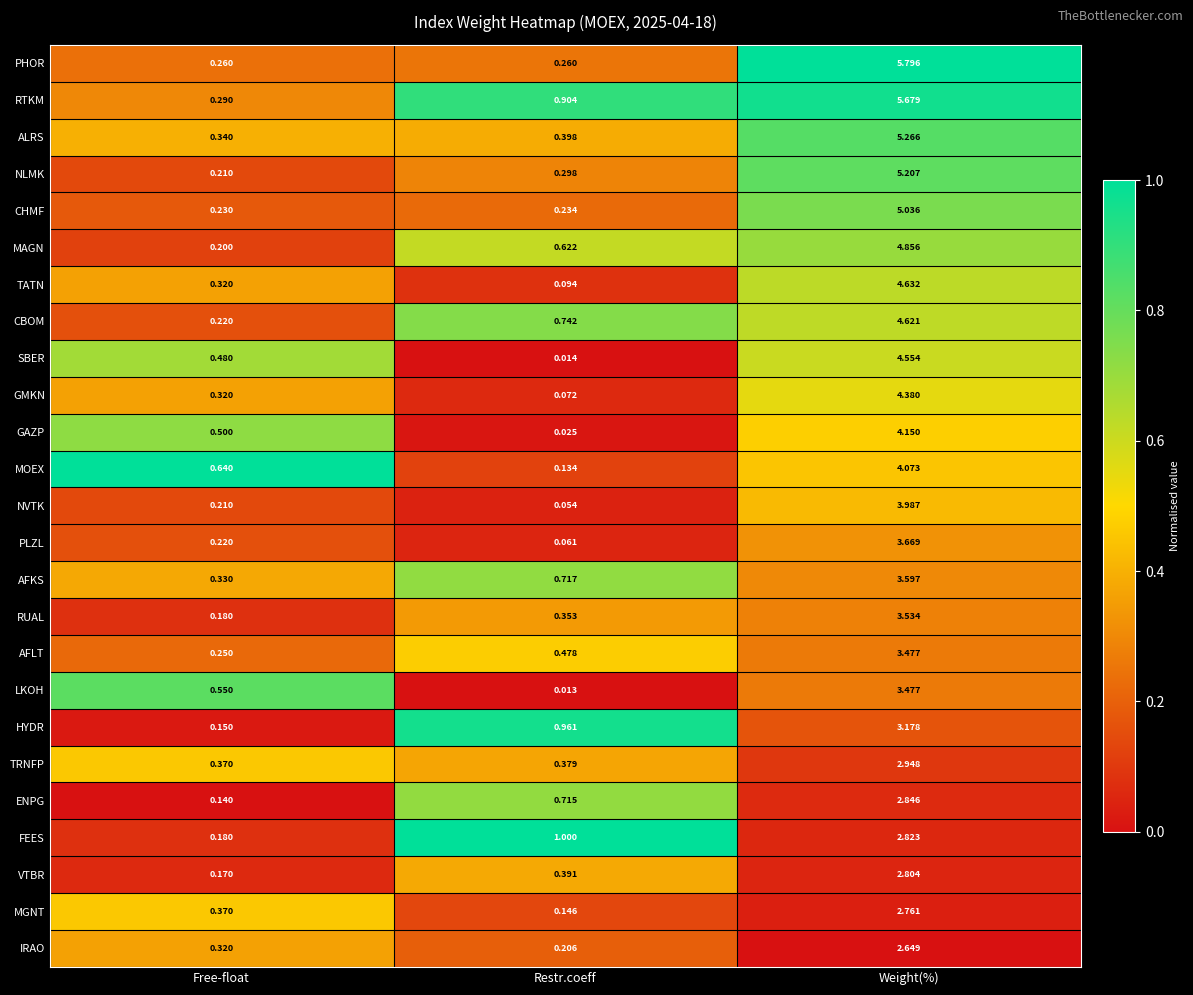

Which category has the highest value across all series?

Weight(%)